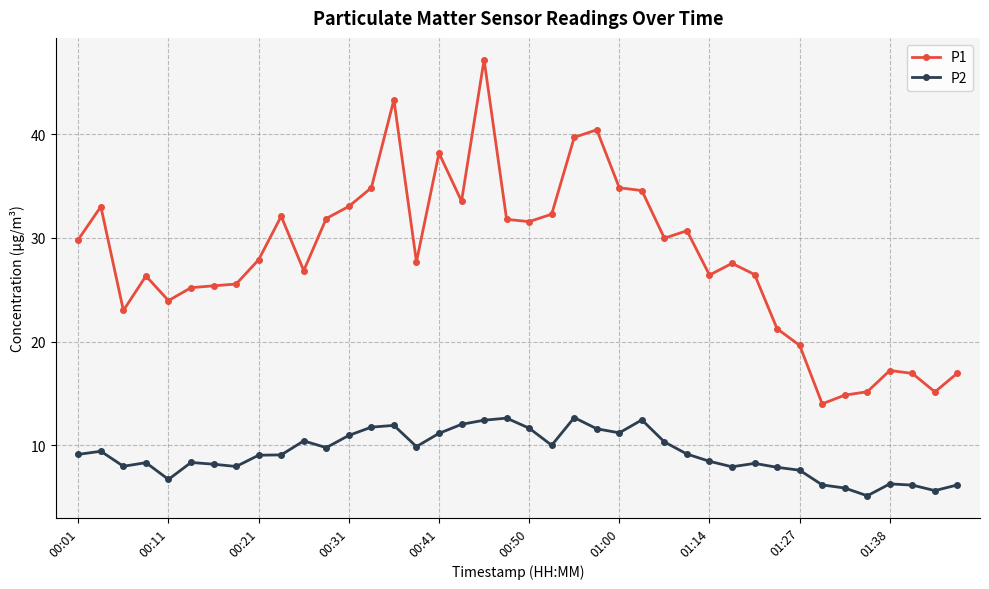

At how many categories does at least one series exceed 22?

31